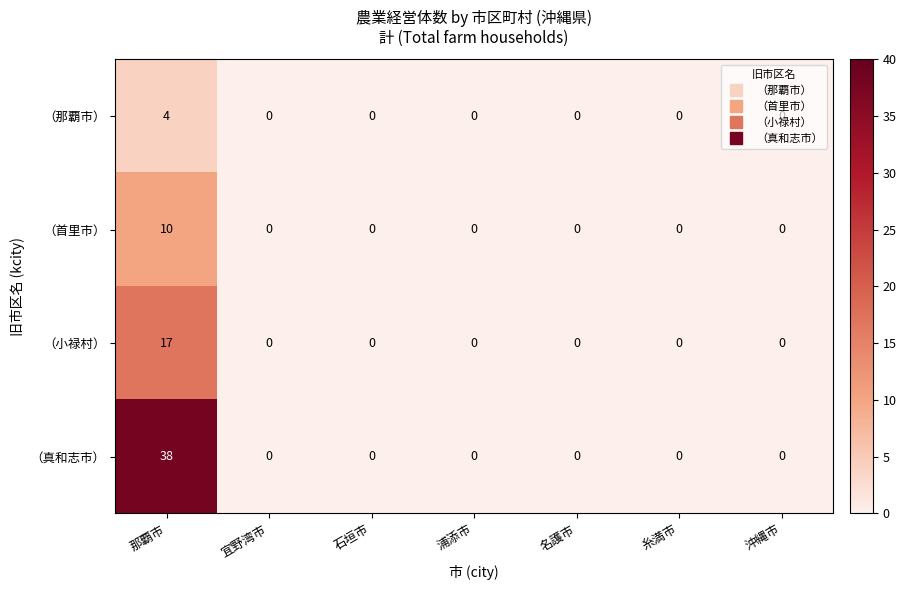

Which label corresponds to the largest value in the chart?

那覇市